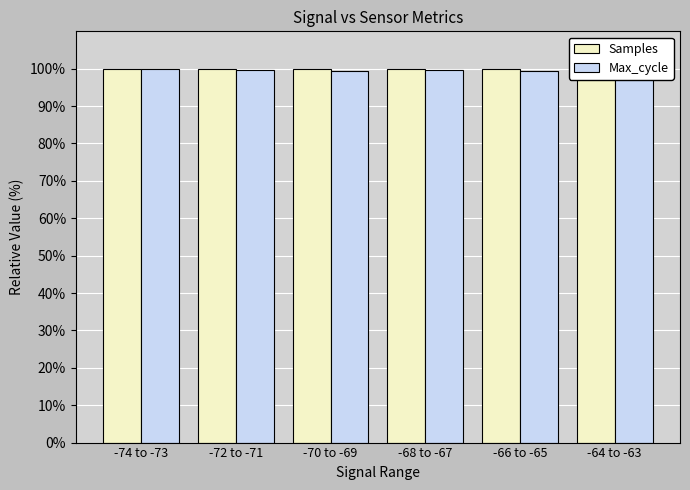

What is the sum of all Max_cycle values?

597.5